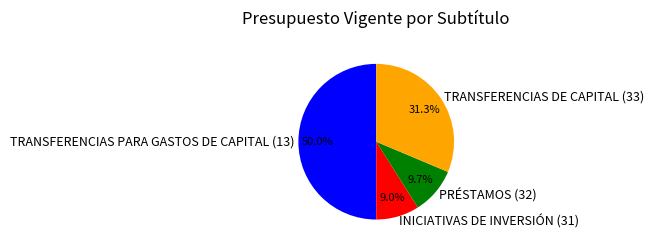

True or false: TRANSFERENCIAS DE CAPITAL (33) accounts for 25% of the total.

False